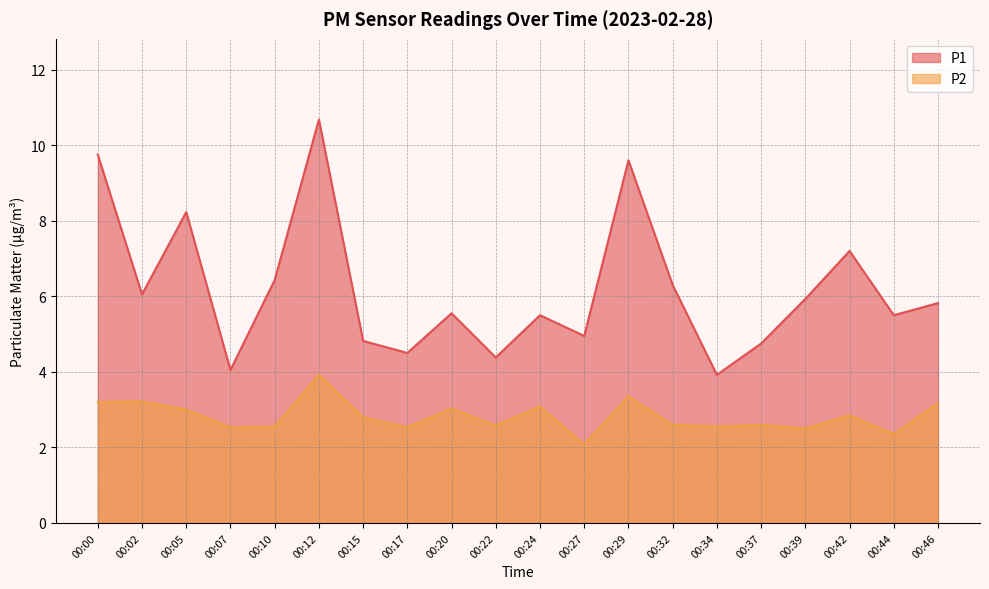

What is the value of the P1 point at the 15th from the left?

3.9